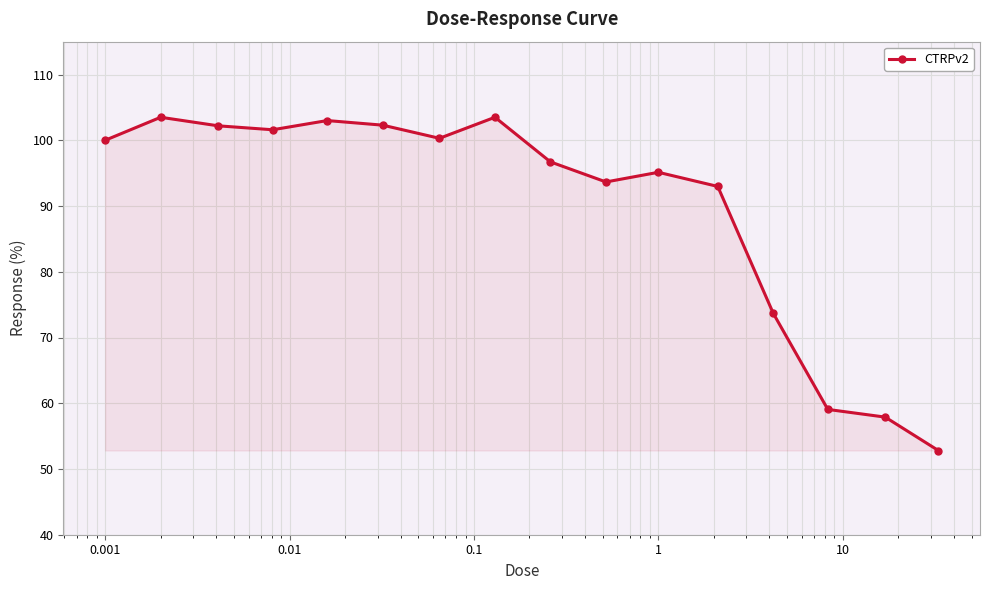

How many data points are less than 100?

8